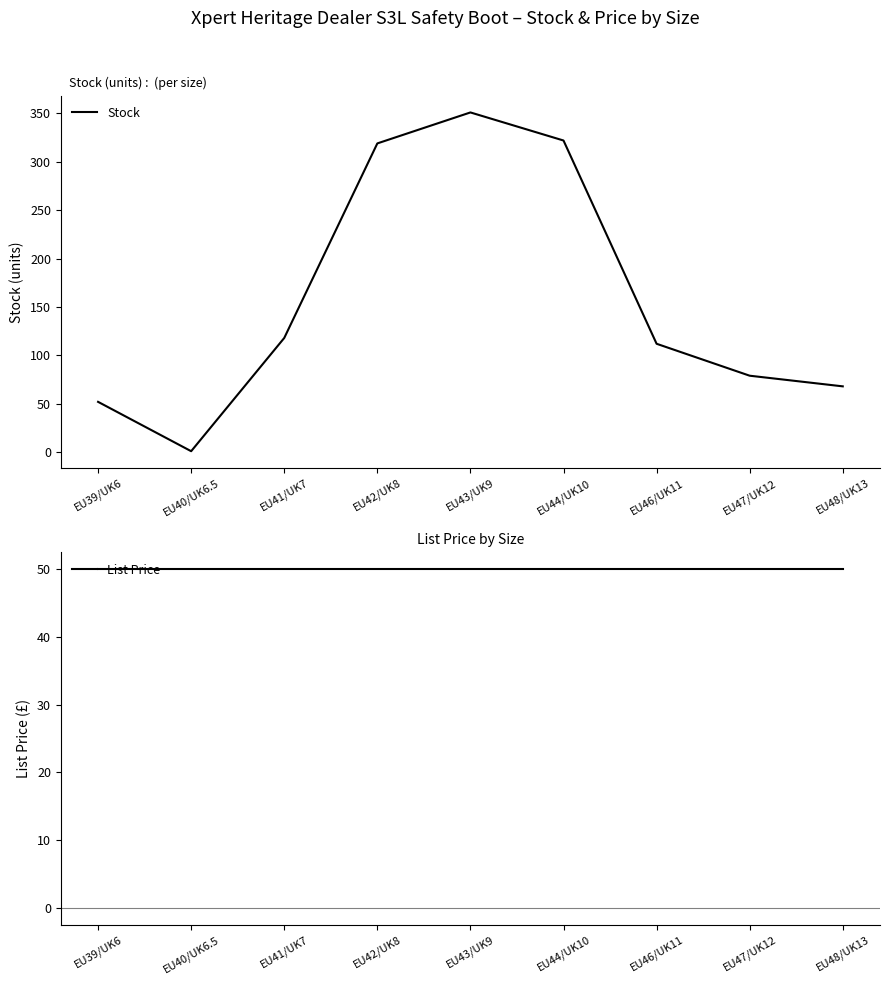

What position from the right is EU47/UK12?

2